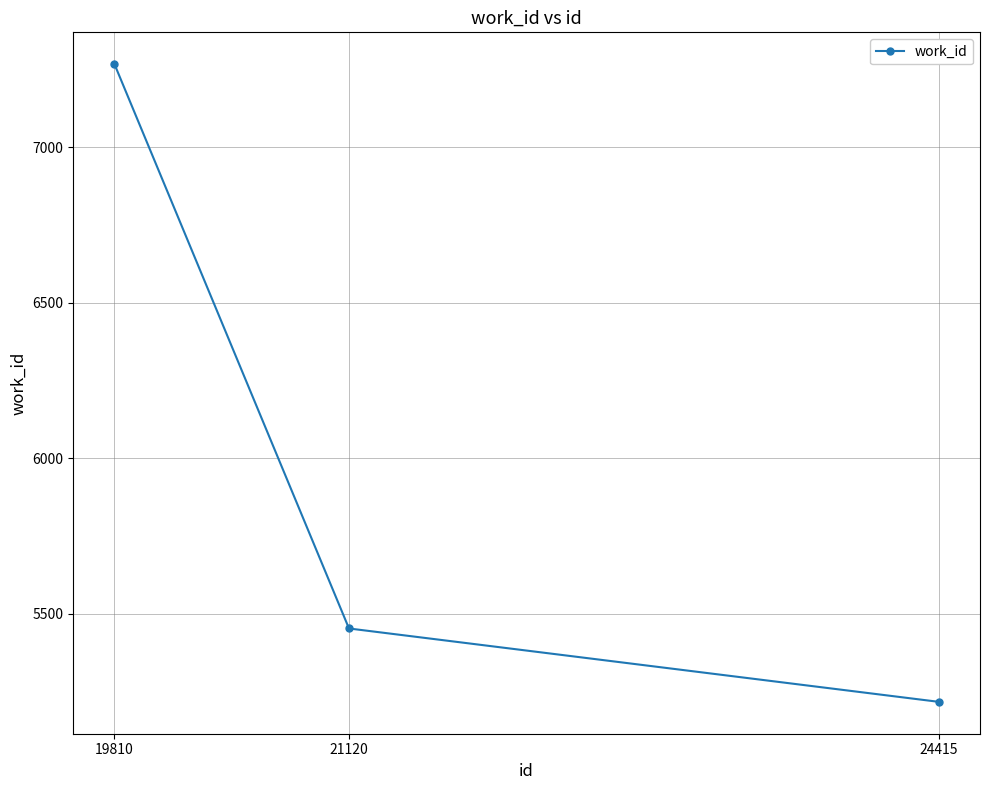

How many lines are shown in the chart?

1